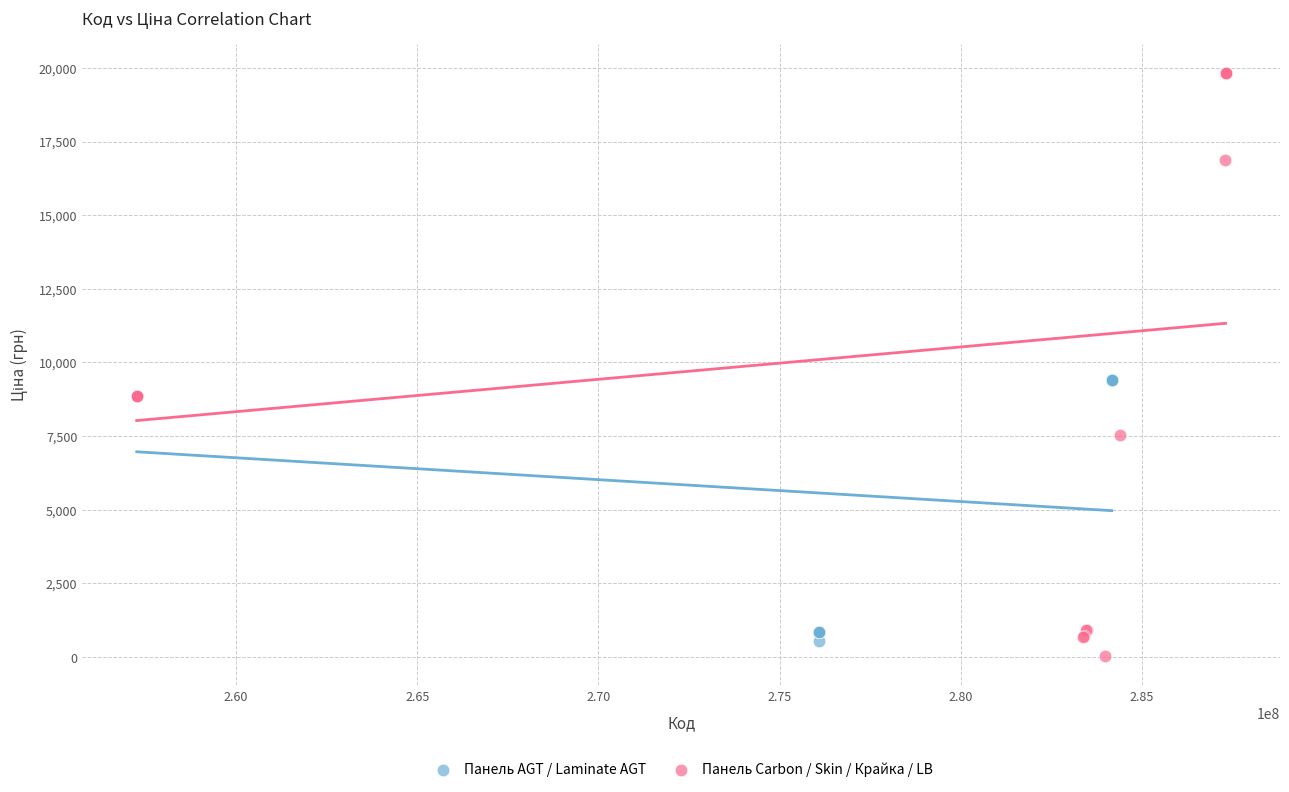

Which series reaches the minimum Y coordinate?

Панель Carbon / Skin / Крайка / LB